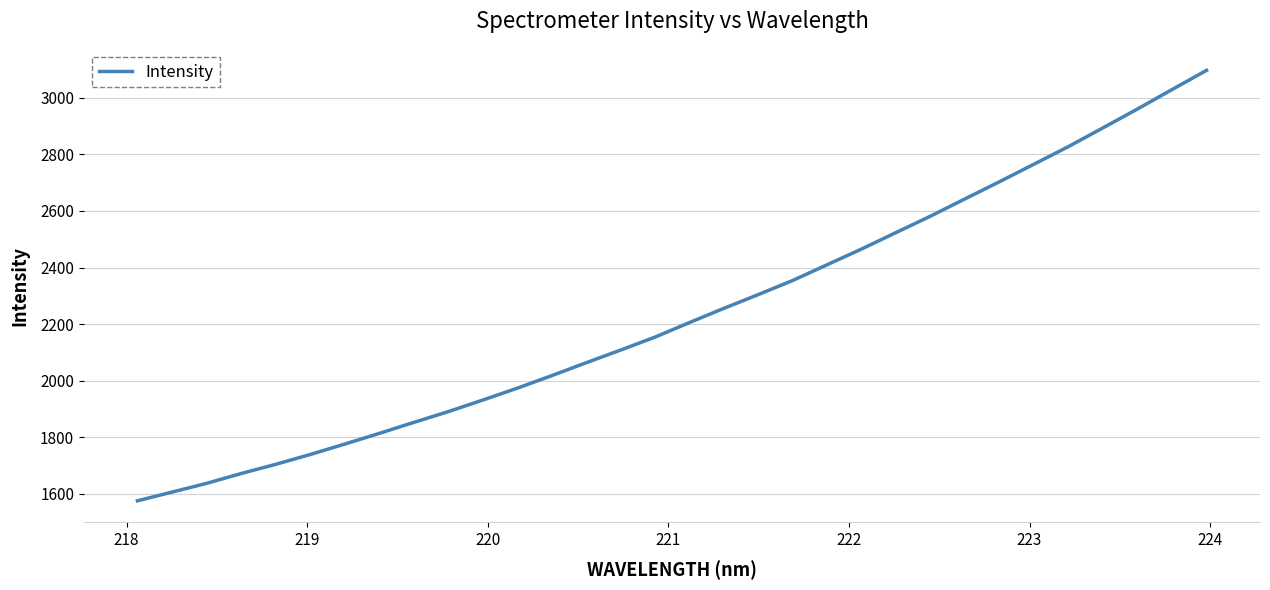

What is the difference between the maximum and minimum values?

1521.2